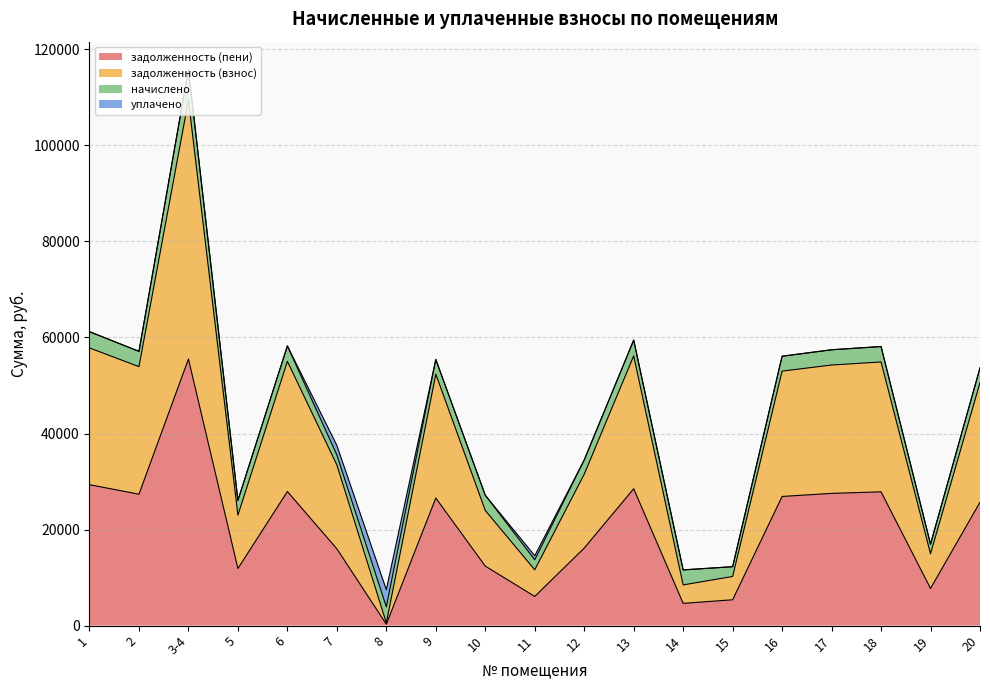

True or false: задолженность (пени) and задолженность (взнос) intersect in this chart.

False